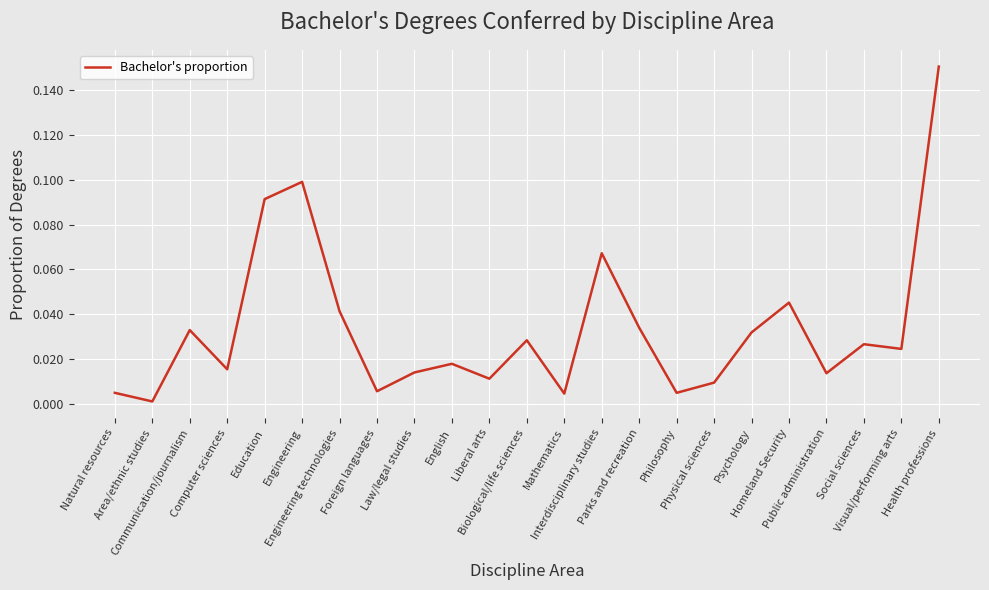

At which label is the value closest to 0?

Area/ethnic studies